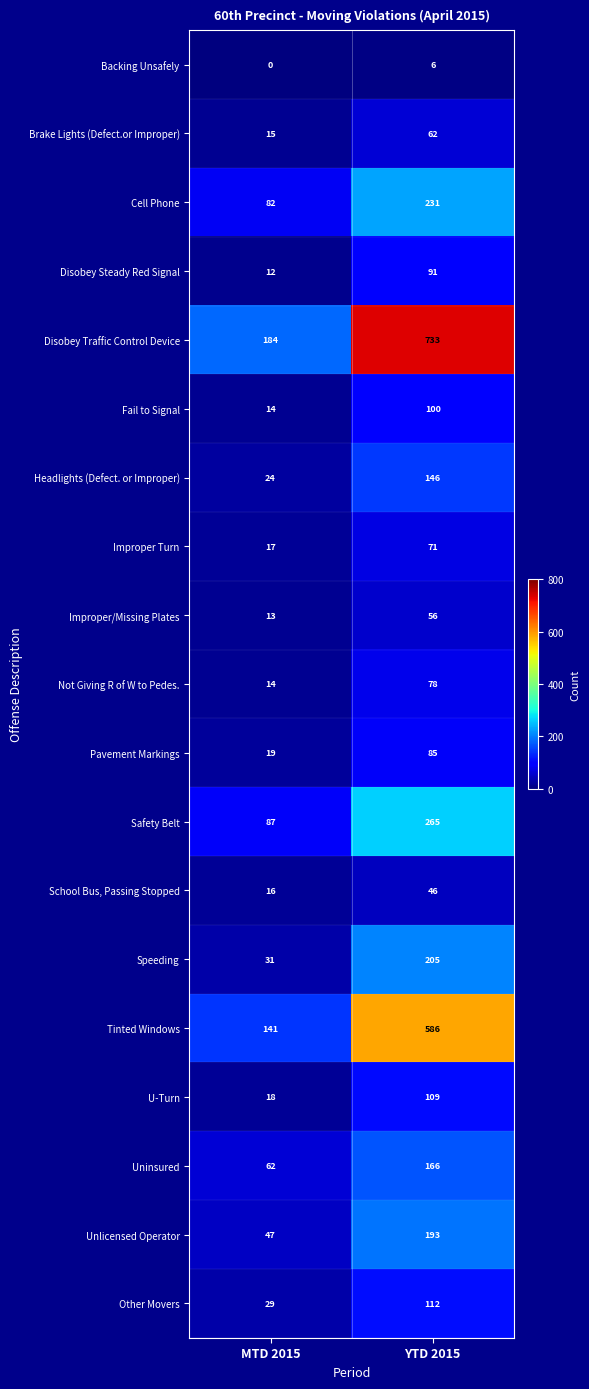

What is the highest value of the Backing Unsafely series?

6